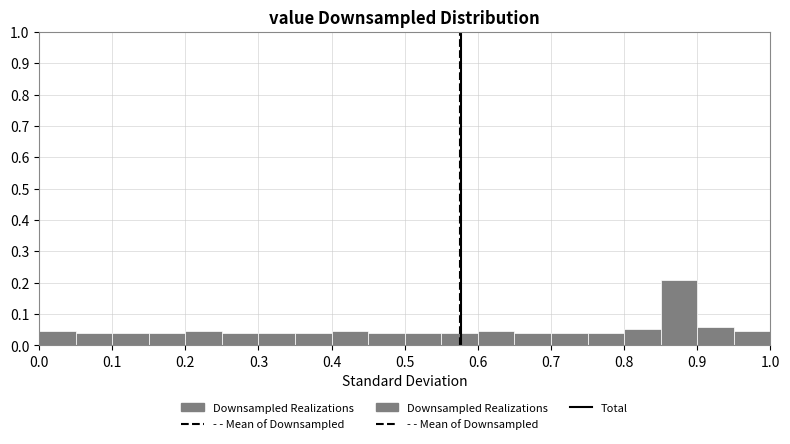

How tall is the bar that spans 0.50 to 0.55 on the x-axis? The values are not printed on the chart, so give them approximately, as read against the axis.

0.04